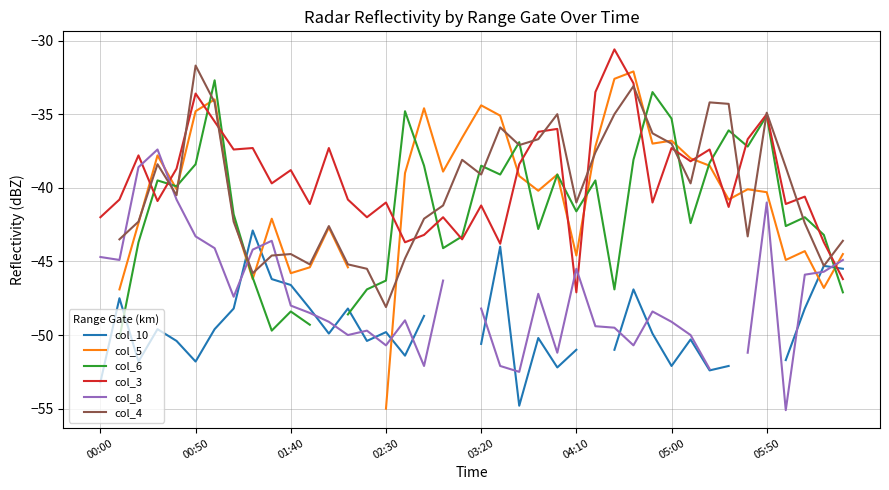

True or false: col_3 and col_4 cross at least once.

True